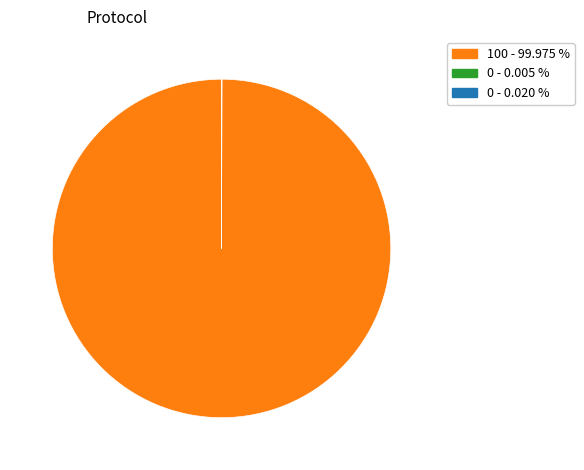

Is there a majority slice in this chart?

Yes